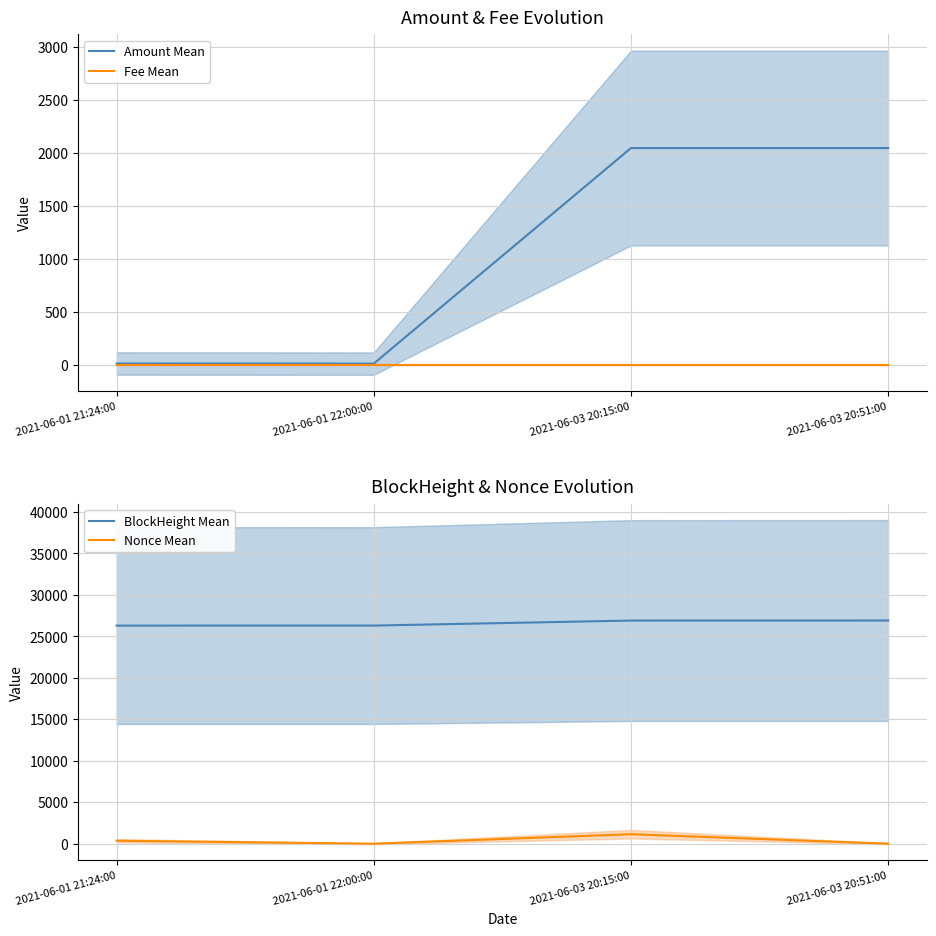

List the labels in order of BlockHeight Mean value, largest first.

2021-06-03 20:51:00, 2021-06-03 20:15:00, 2021-06-01 22:00:00, 2021-06-01 21:24:00